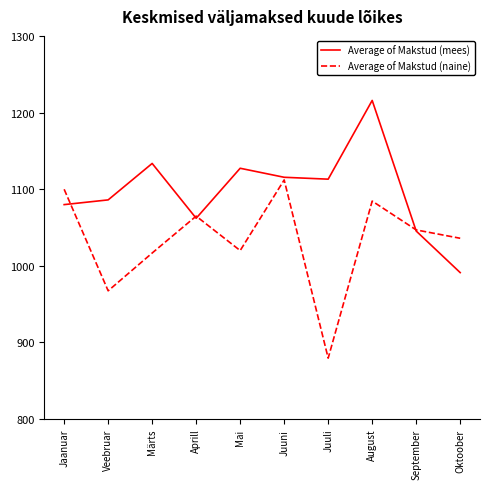

Which series has the largest total across all categories?

Average of Makstud (mees)